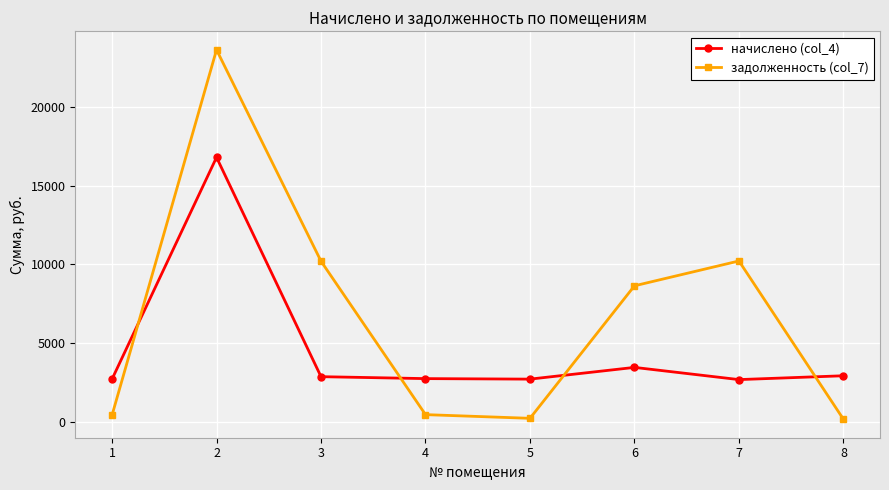

What is the difference between the maximum and minimum values in the задолженность (col_7) series?

23465.5